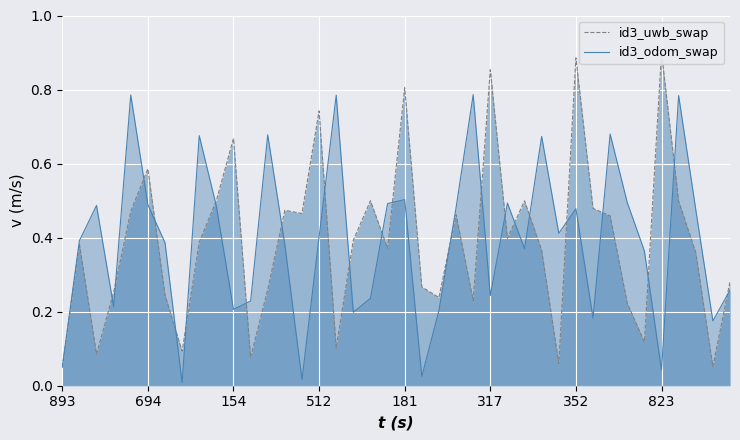

In id3_odom_swap, how many points are lower than both neighbors (excluding endpoints)?

12